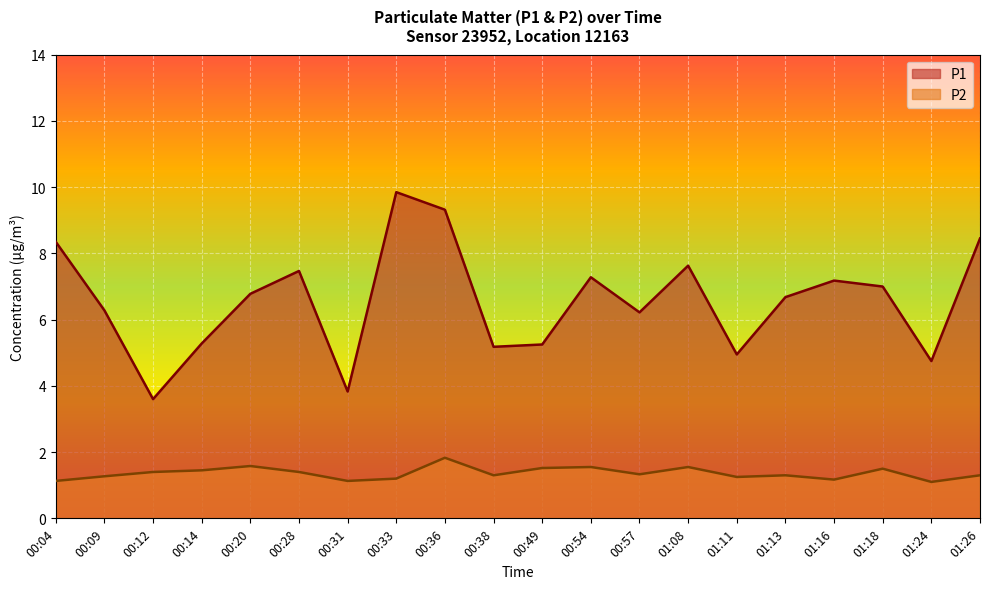

What is the difference between the highest and lowest values at 01:16?

6.0